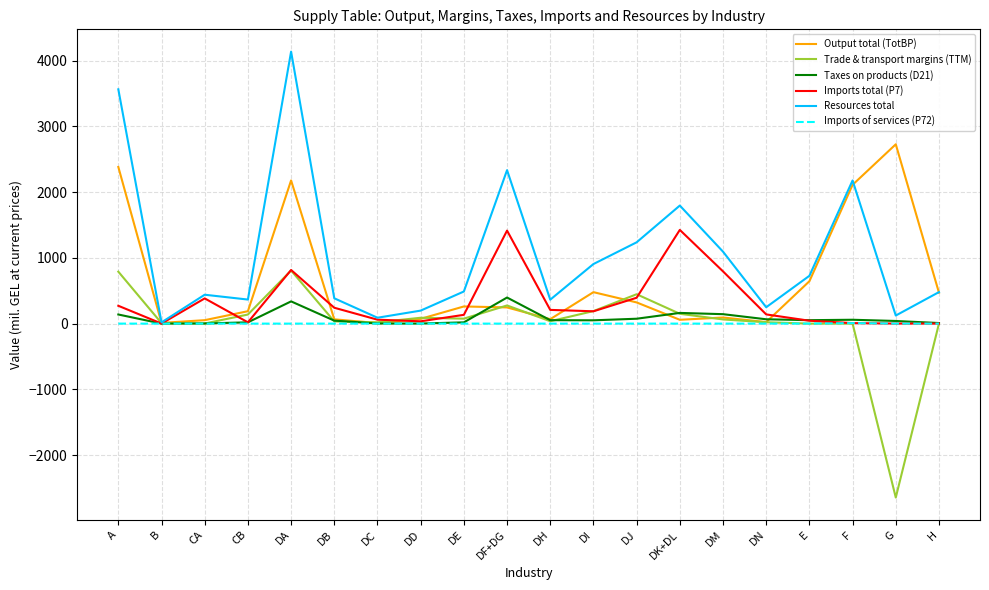

Is the value of Imports total (P7) at G greater than the value of Resources total at CA?

No